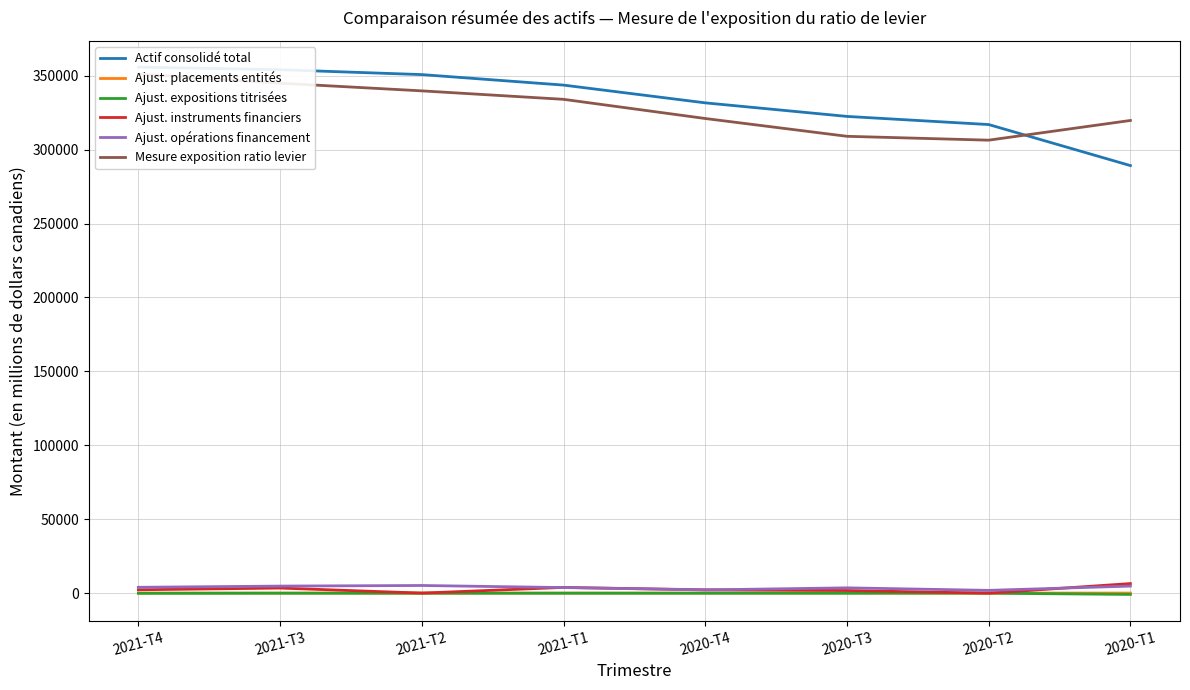

What position from the left is 2021-T2?

3